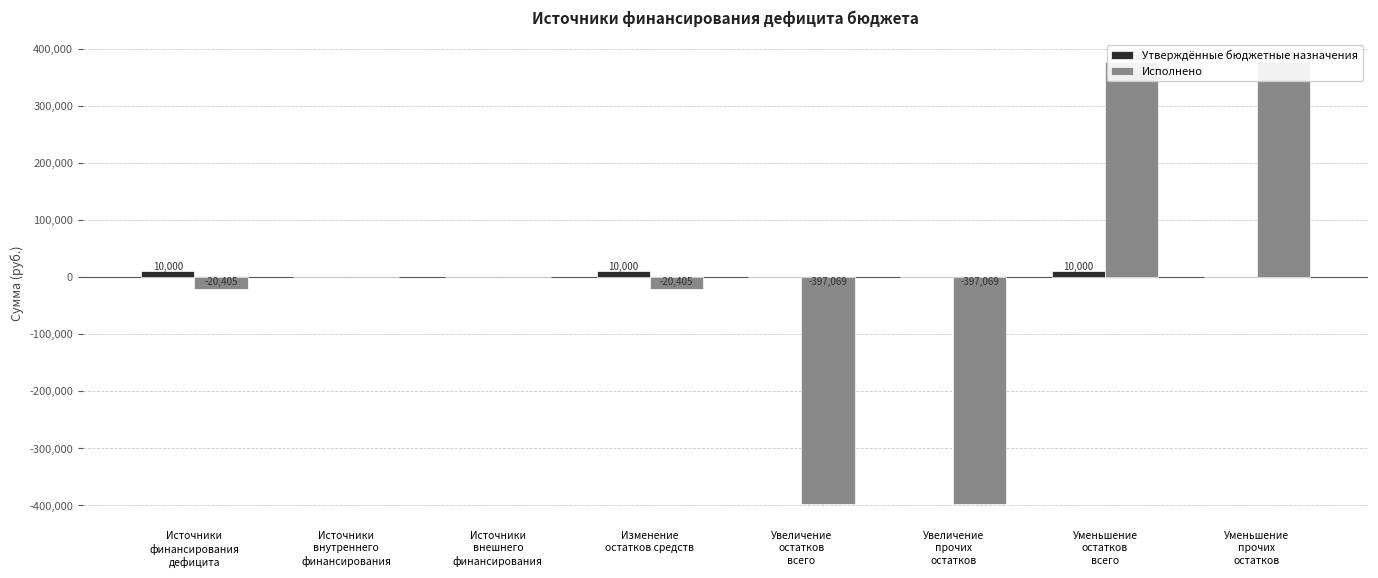

Which has a higher value, Источники
внешнего
финансирования or Увеличение
остатков
всего?

Источники
внешнего
финансирования